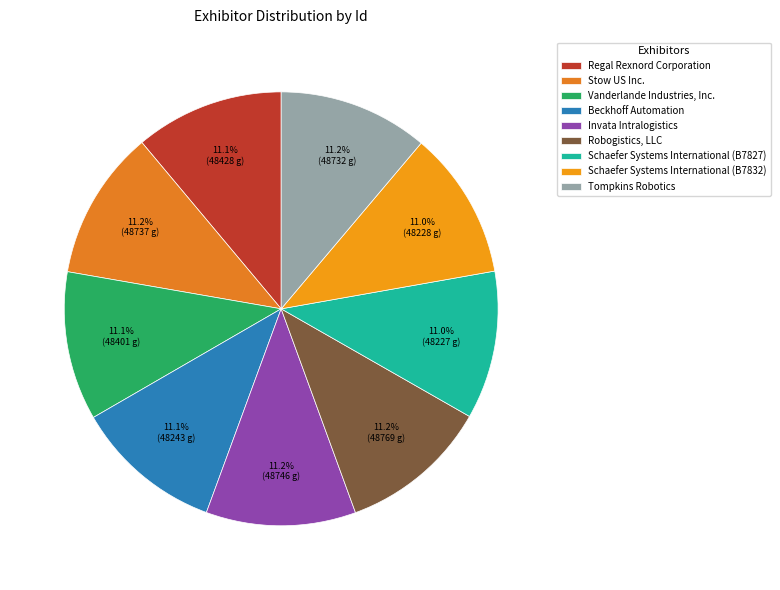

Count the number of slices in the pie.

9